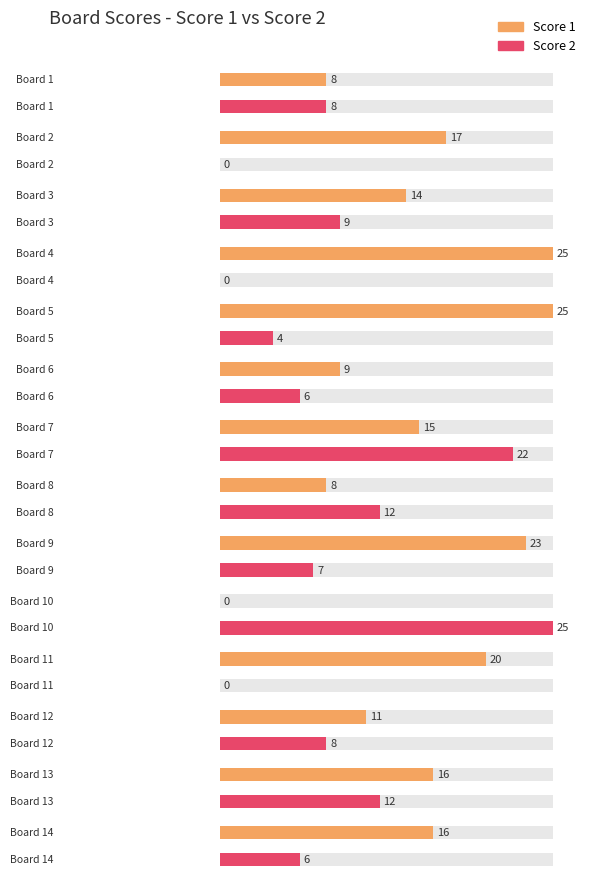

At which label does Score 2 first exceed 8?

3